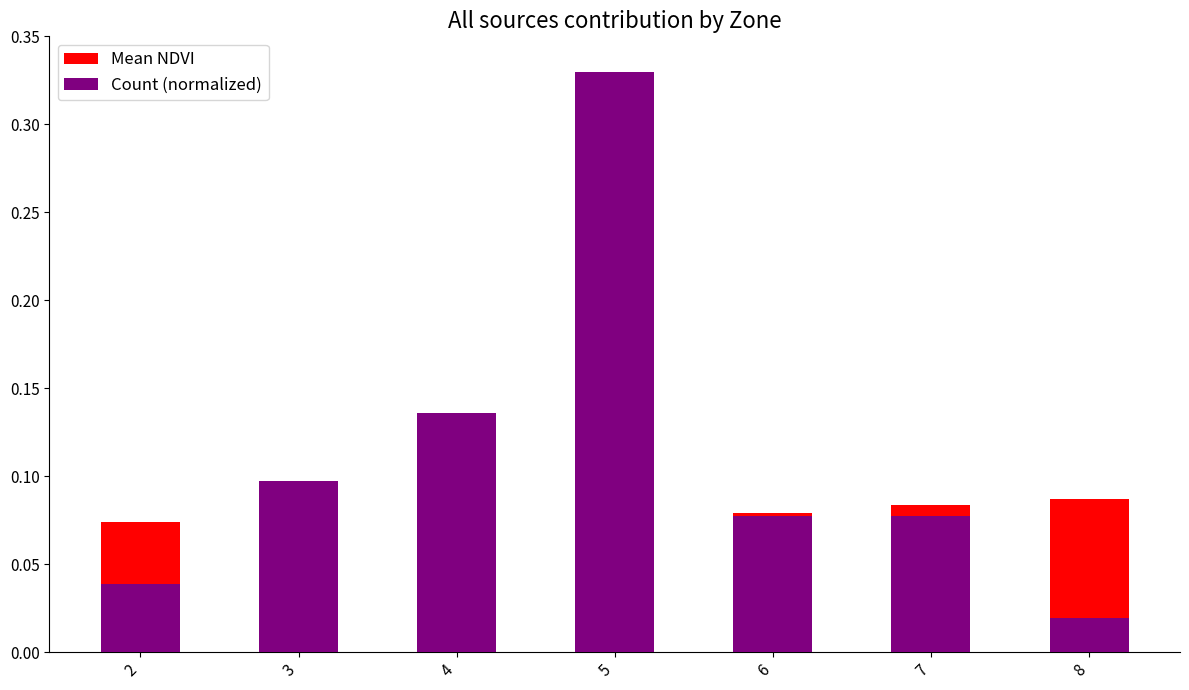

What is the total value across all series at 5?

0.4